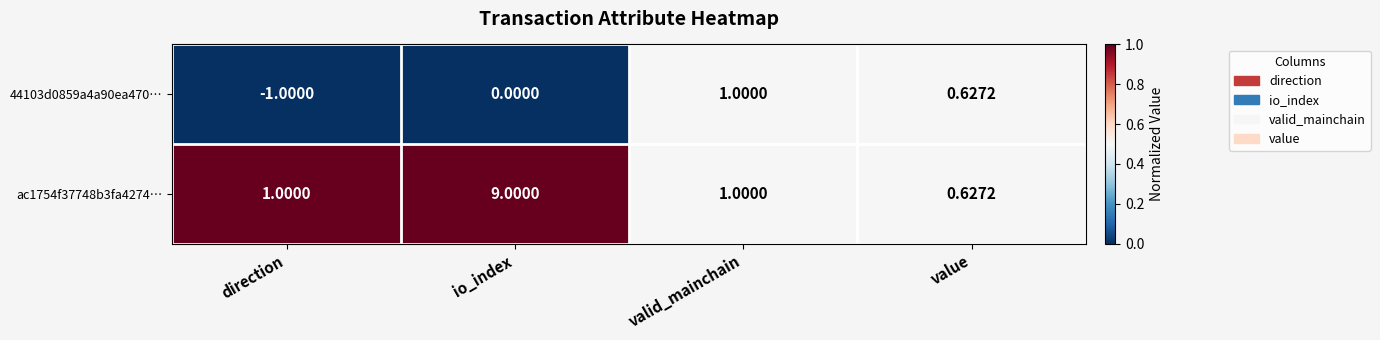

At which label is 44103d0859a4a90ea470… closest to 0?

io_index